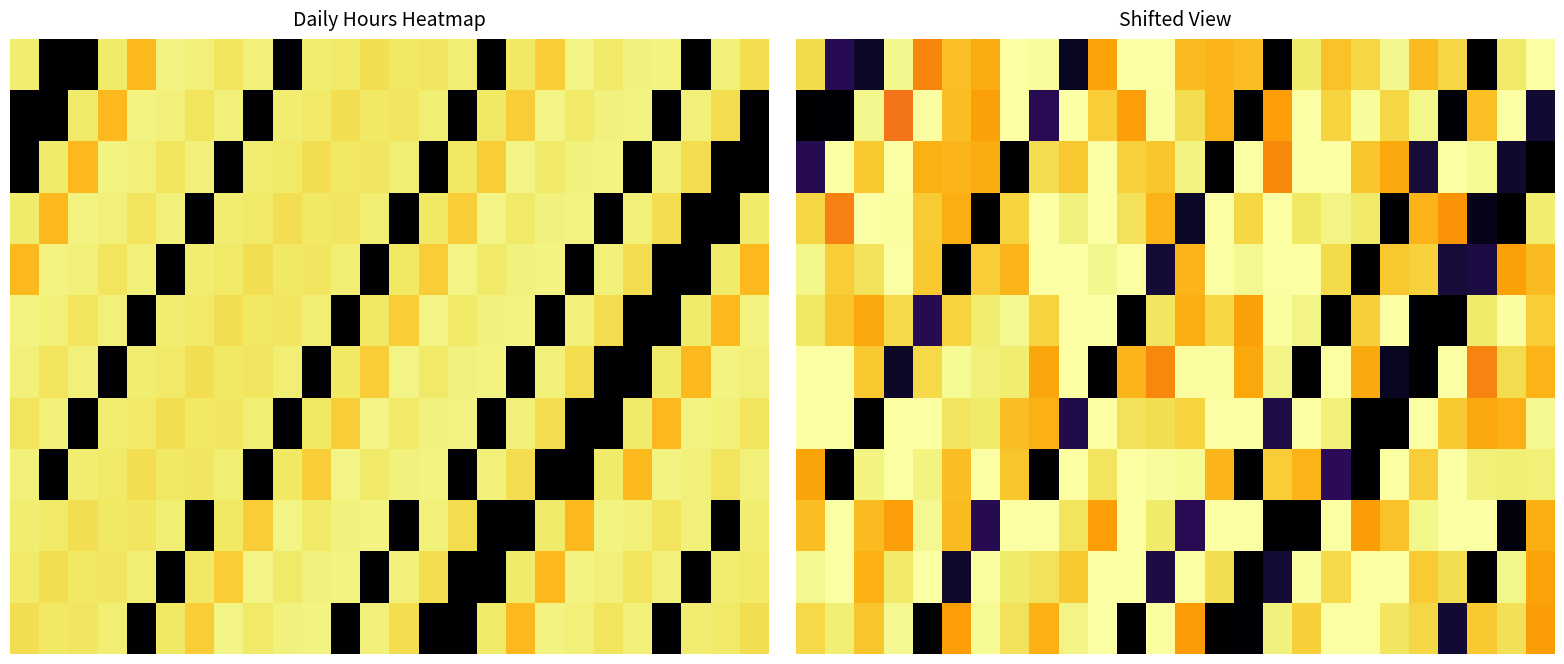

What is the spread (max minus min) of values at 14?

10.5